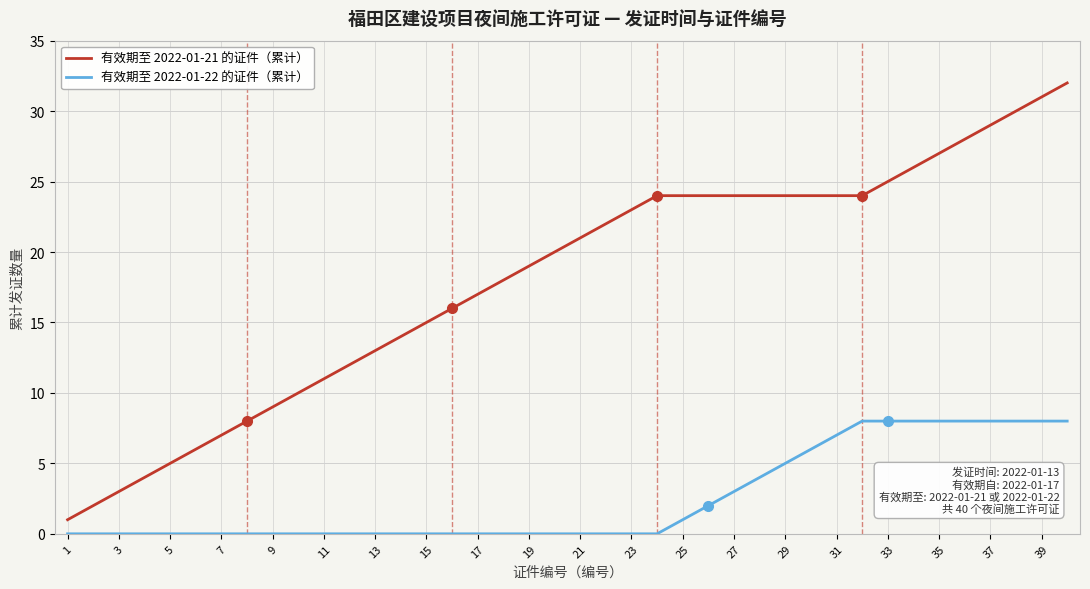

Rank the series by their maximum value, from lowest to highest.

有效期至 2022-01-22 的证件（累计）, 有效期至 2022-01-21 的证件（累计）